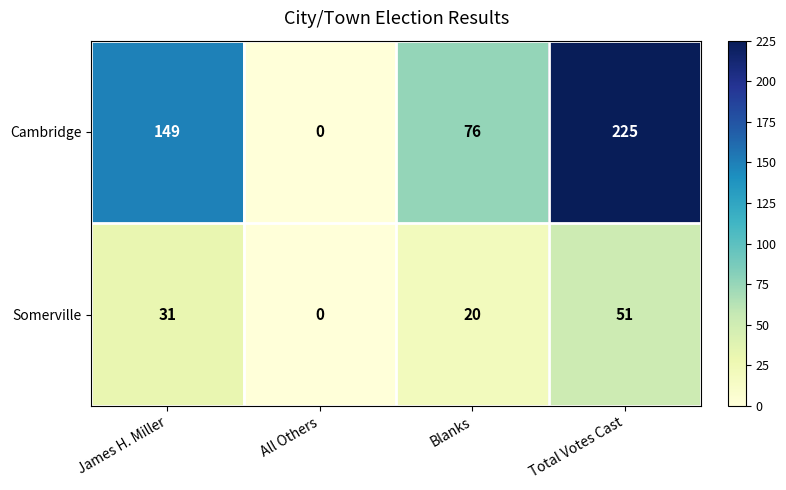

What is the approximate value of Cambridge at James H. Miller?

149